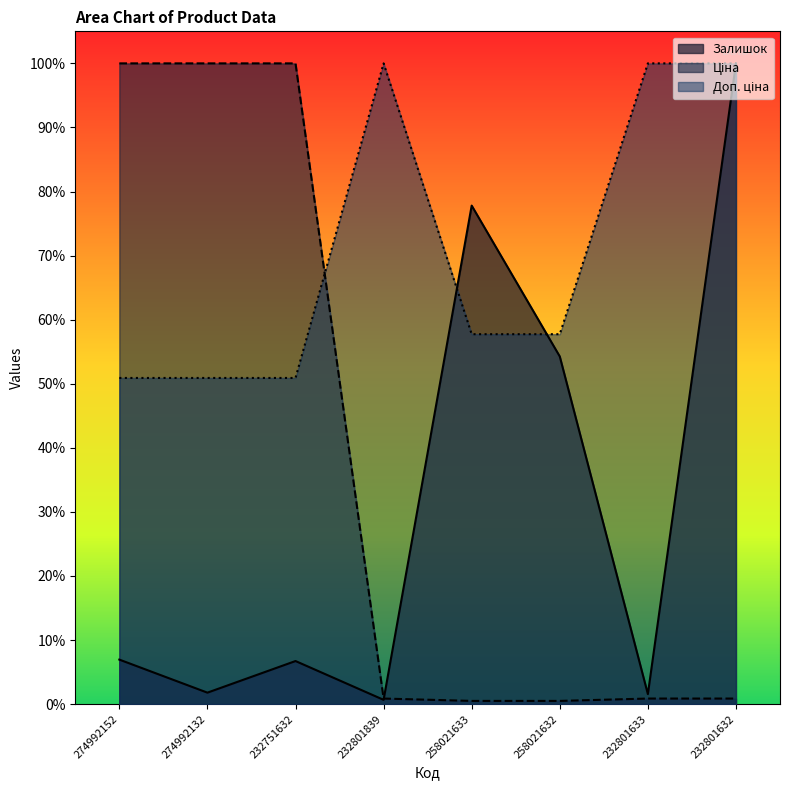

What are all the series names shown in the legend?

Залишок, Ціна, Доп. ціна